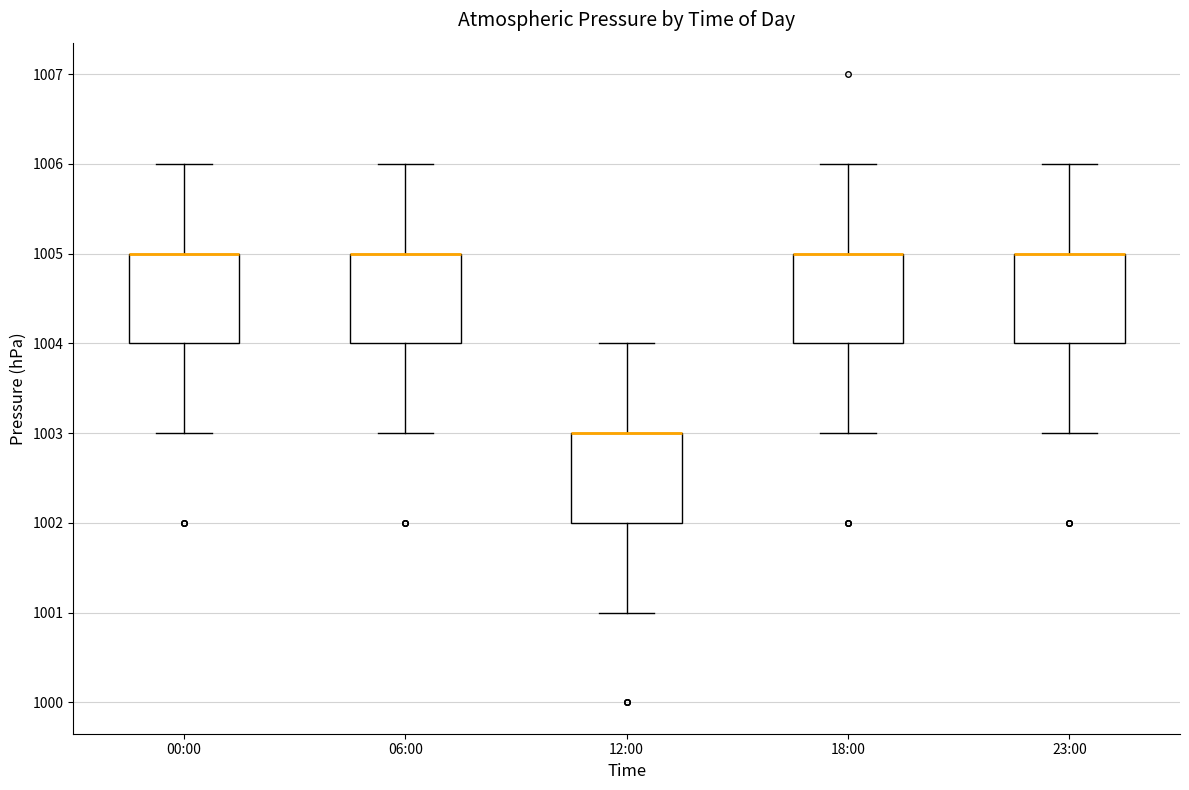

Reading left to right, read every box against the y-axis: the position of its median line, the range the box covers, and the ends of its whiskers. The values are not printed on the chart, so give them approximately, as read against the axis.

00:00: median 1005 (drawn on the box's upper edge), box 1004 to 1005, whiskers 1003 to 1006
06:00: median 1005 (drawn on the box's upper edge), box 1004 to 1005, whiskers 1003 to 1006
12:00: median 1003 (drawn on the box's upper edge), box 1002 to 1003, whiskers 1001 to 1004
18:00: median 1005 (drawn on the box's upper edge), box 1004 to 1005, whiskers 1003 to 1006
23:00: median 1005 (drawn on the box's upper edge), box 1004 to 1005, whiskers 1003 to 1006